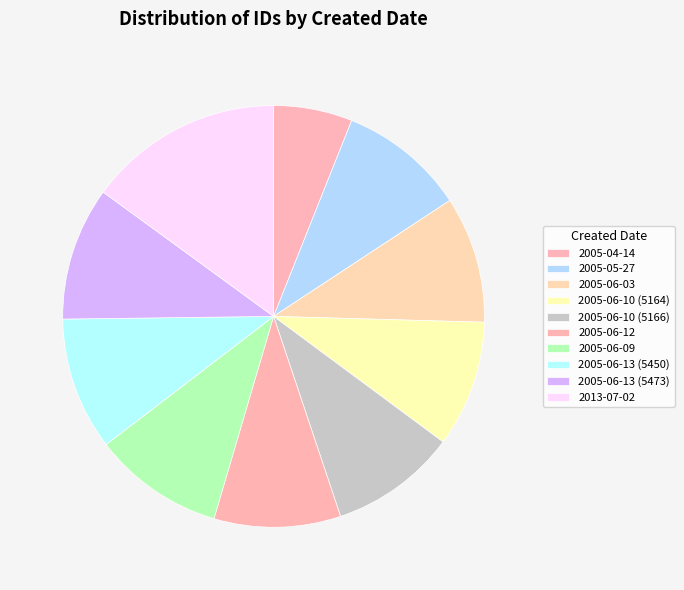

How many segments does this pie chart have?

10